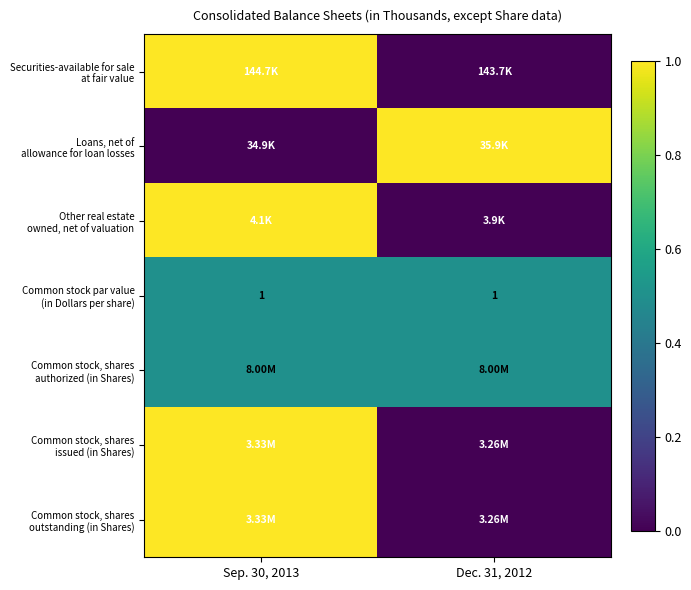

What is the approximate value of row_1 at Dec. 31, 2012?

1.0